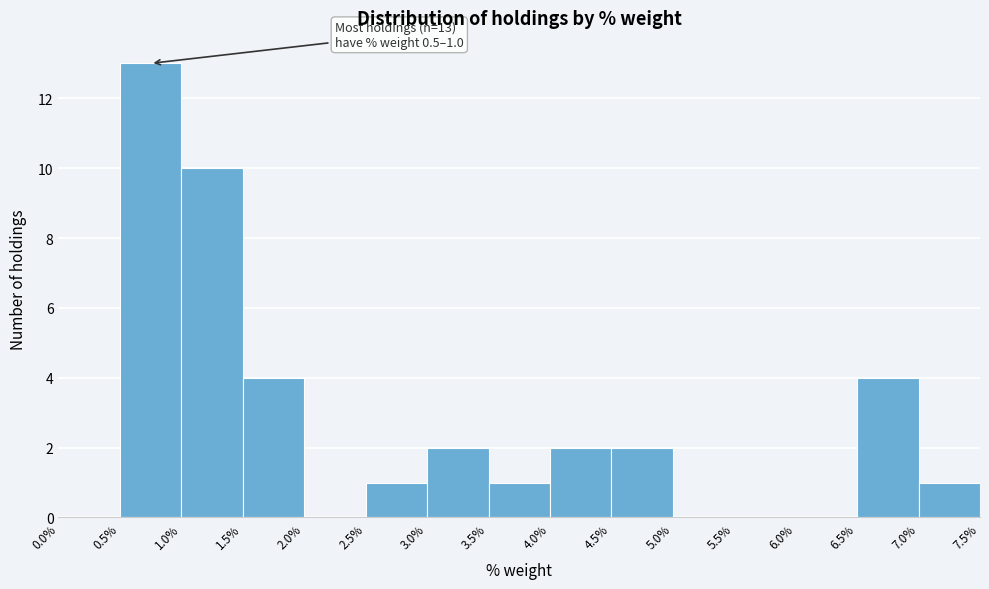

Which range on the x-axis has the tallest bar?

0.5% to 1.0%